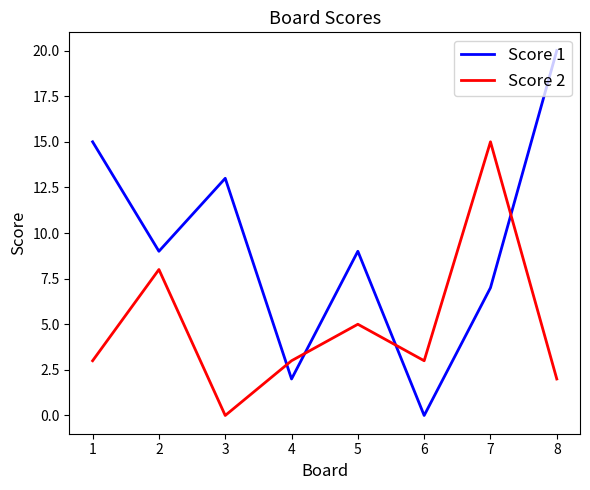

How many interior local valleys does the Score 1 series have?

3